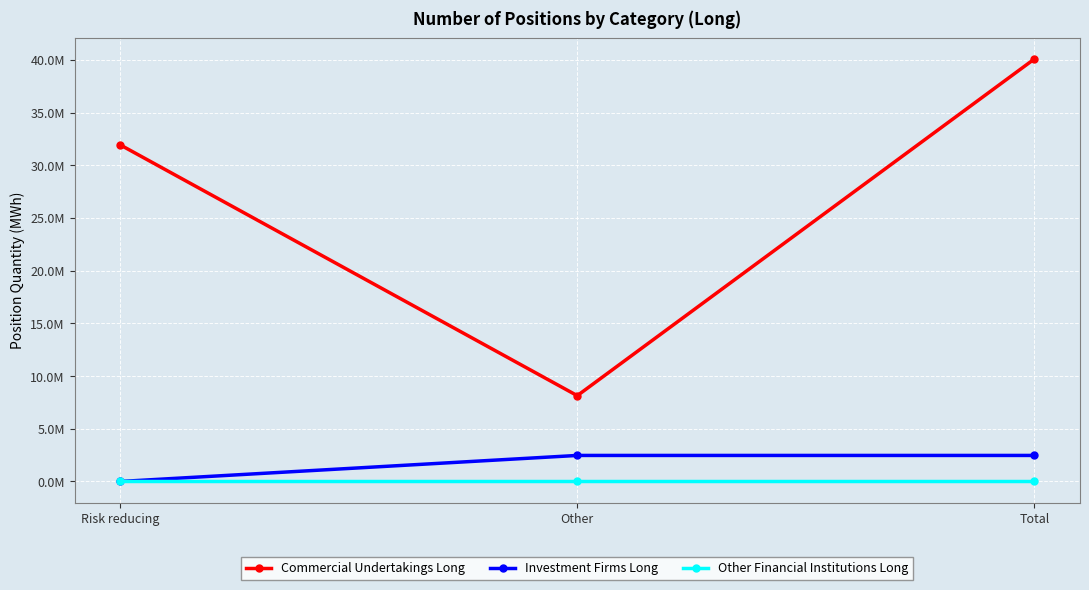

What is the total value across all series at Risk reducing?

31930755